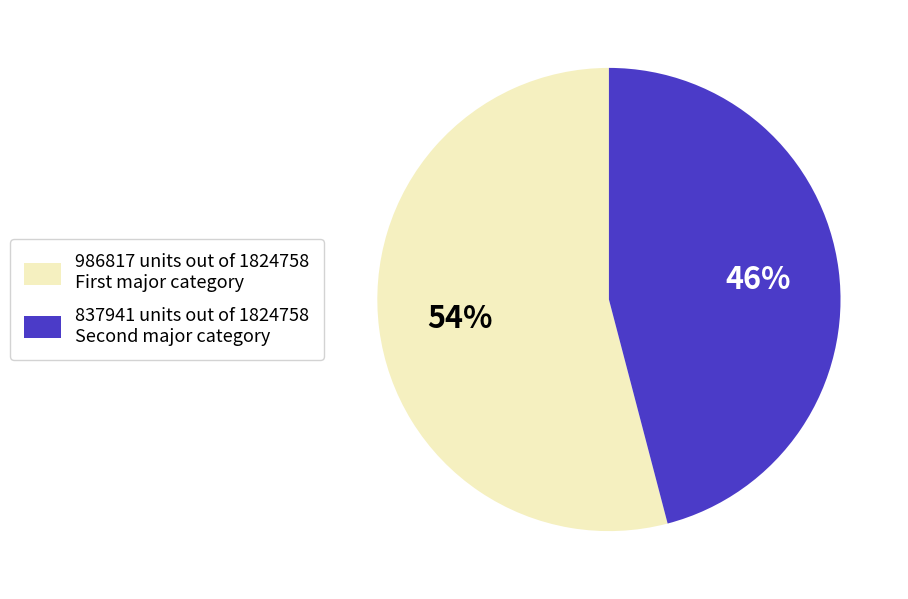

To the nearest percent, what is the average slice percentage?

50%